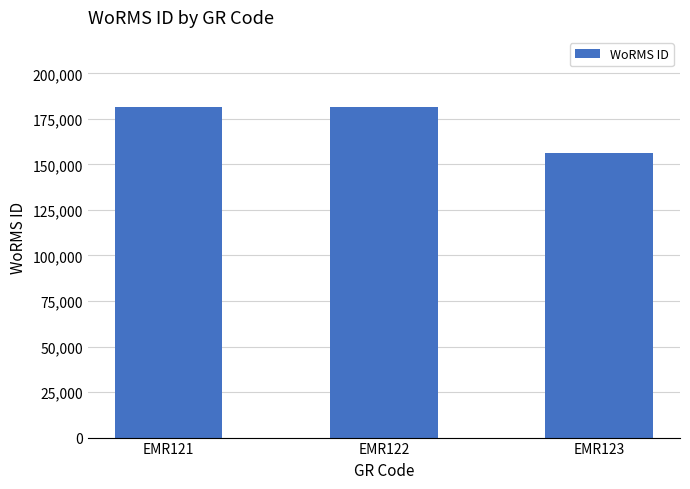

Between EMR123 and EMR122, which is larger?

EMR122